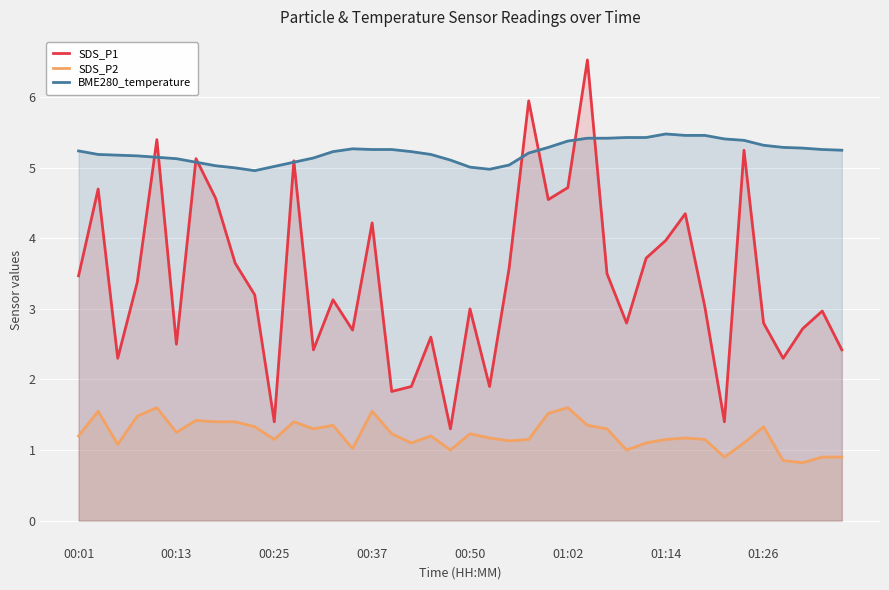

What is the greatest value displayed?

6.5